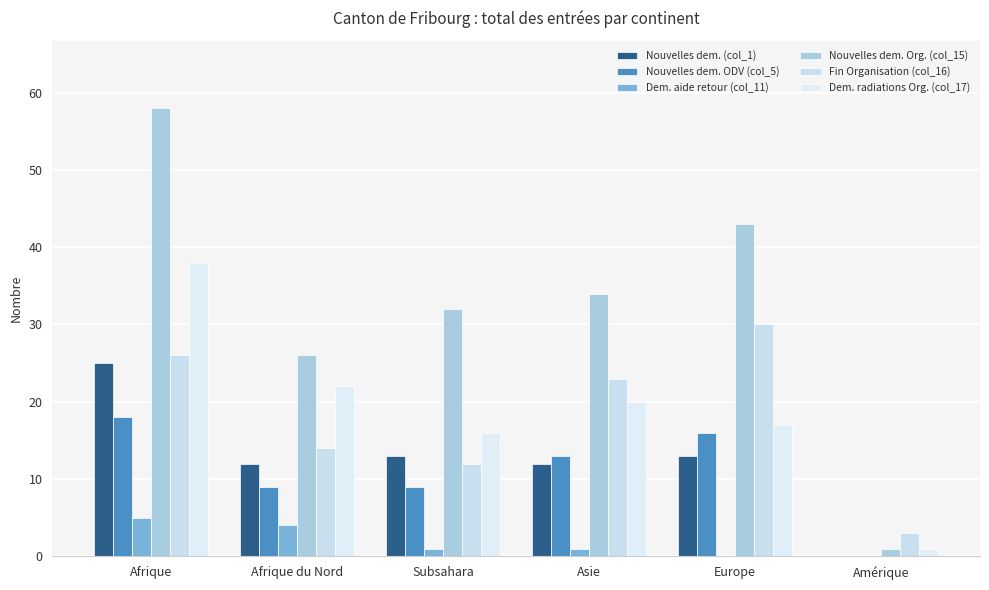

Is the value of Dem. aide retour (col_11) at Subsahara greater than the value of Fin Organisation (col_16) at Subsahara?

No